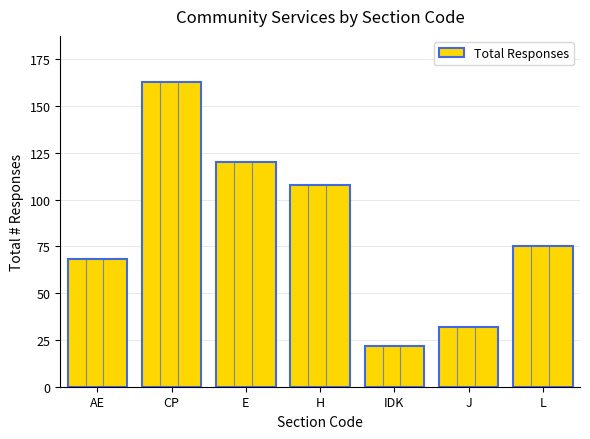

Does the chart contain stacked bars?

No